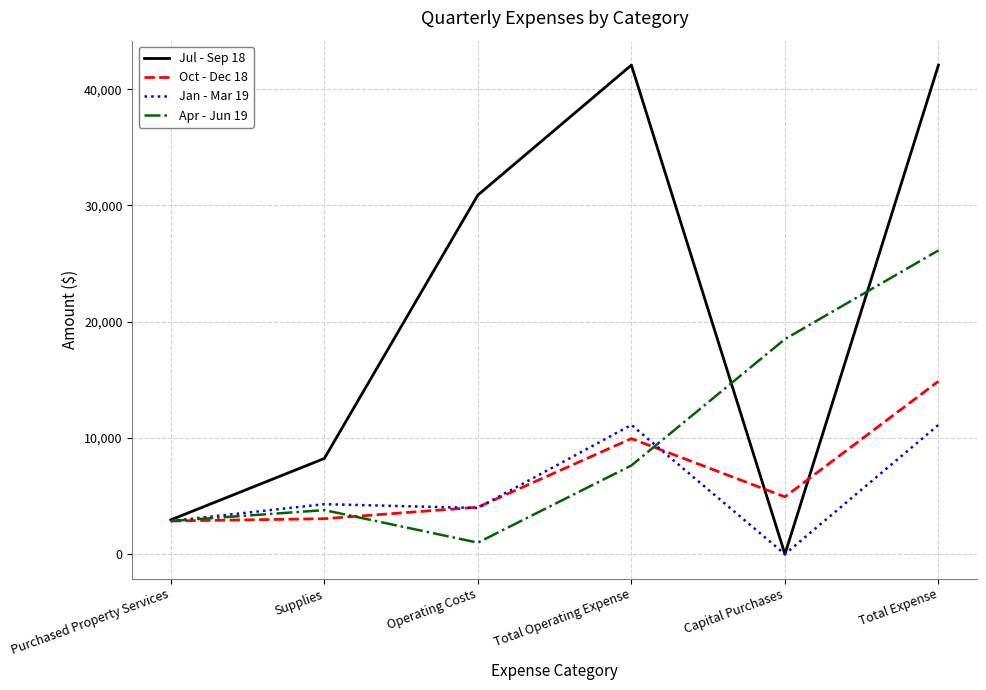

Read the Jan - Mar 19 value at Supplies.

4300.0